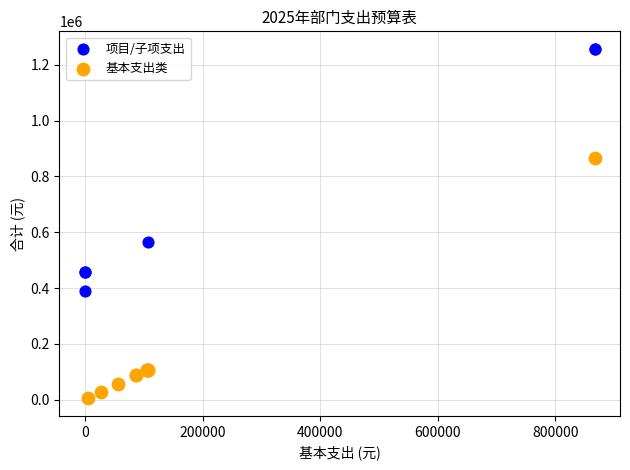

What are all the series names shown in the legend?

项目/子项支出, 基本支出类